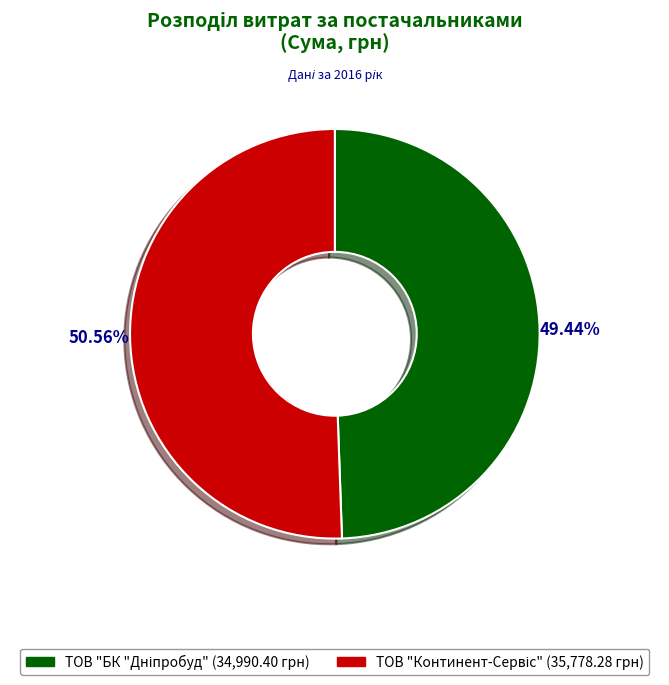

Is there a majority slice in this chart?

Yes